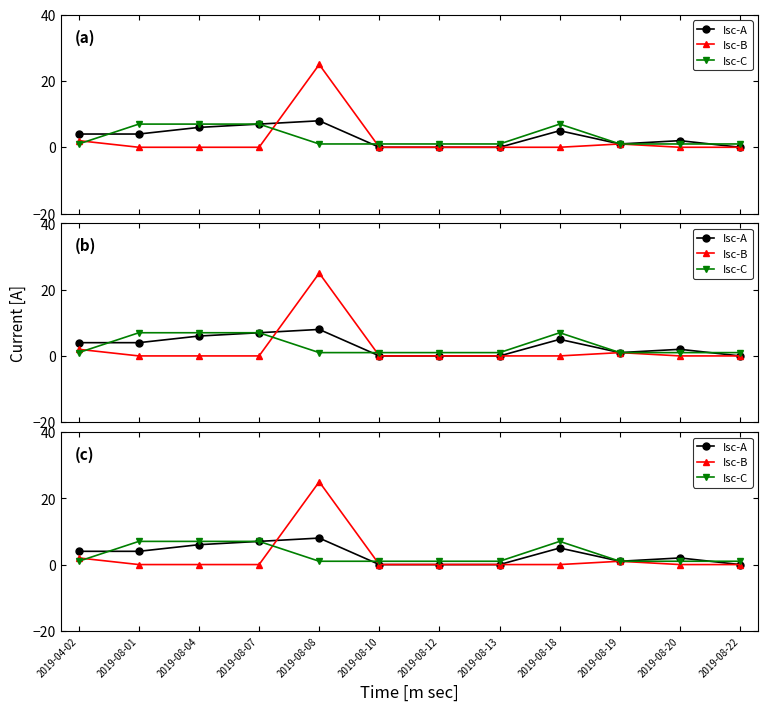

Reading left to right, what are all the values shown in this chart?

Isc-A: 2019-04-02=4	2019-08-01=4	2019-08-04=6	2019-08-07=7	2019-08-08=8	2019-08-10=0	2019-08-12=0	2019-08-13=0	2019-08-18=5	2019-08-19=1	2019-08-20=2	2019-08-22=0
Isc-B: 2019-04-02=2	2019-08-01=0	2019-08-04=0	2019-08-07=0	2019-08-08=25	2019-08-10=0	2019-08-12=0	2019-08-13=0	2019-08-18=0	2019-08-19=1	2019-08-20=0	2019-08-22=0
Isc-C: 2019-04-02=1	2019-08-01=7	2019-08-04=7	2019-08-07=7	2019-08-08=1	2019-08-10=1	2019-08-12=1	2019-08-13=1	2019-08-18=7	2019-08-19=1	2019-08-20=1	2019-08-22=1